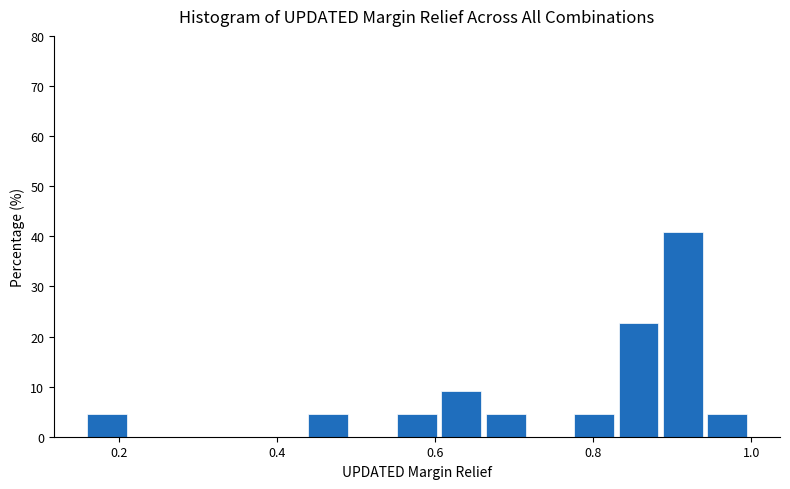

Read against the x-axis, roughly where is the centre of the tallest bar?

0.92